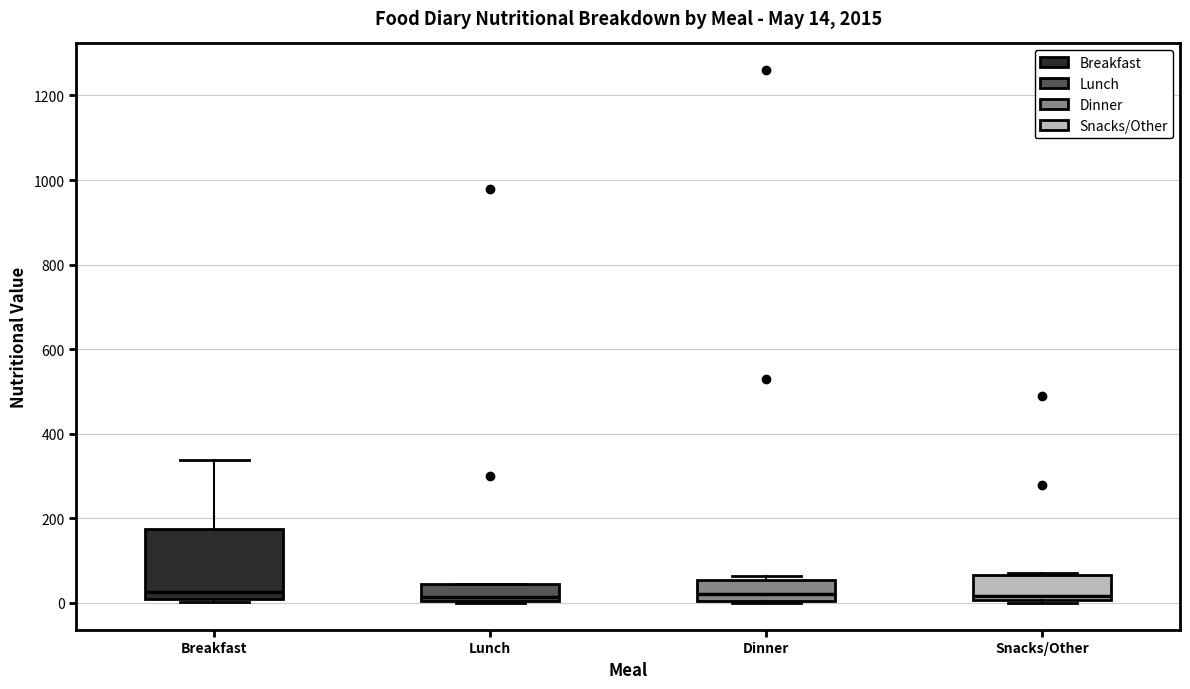

Comparing the boxes themselves (not the whiskers), which one is the tallest?

Breakfast